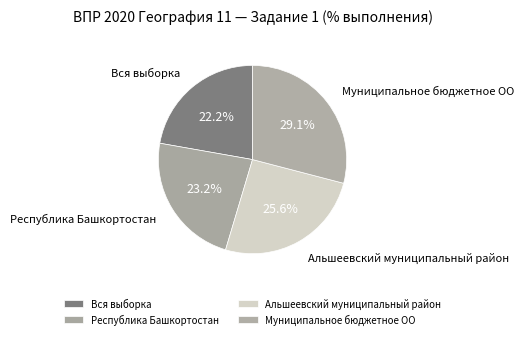

To the nearest percent, what percentage of the pie is Вся выборка?

22%